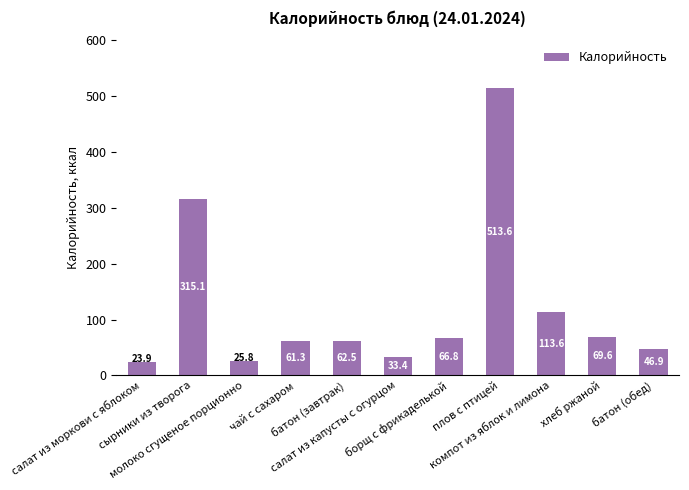

List the labels in order of value, smallest first.

салат из моркови с яблоком, молоко сгущеное порционно, салат из капусты с огурцом, батон (обед), чай с сахаром, батон (завтрак), борщ с фрикаделькой, хлеб ржаной, компот из яблок и лимона, сырники из творога, плов с птицей